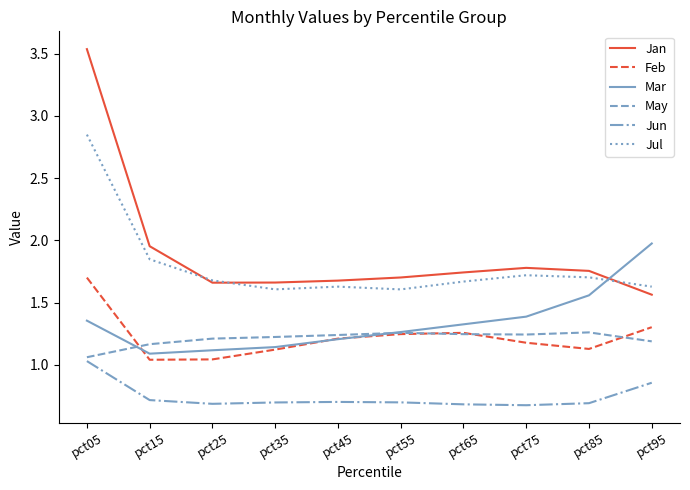

True or false: Jan and Feb intersect in this chart.

False